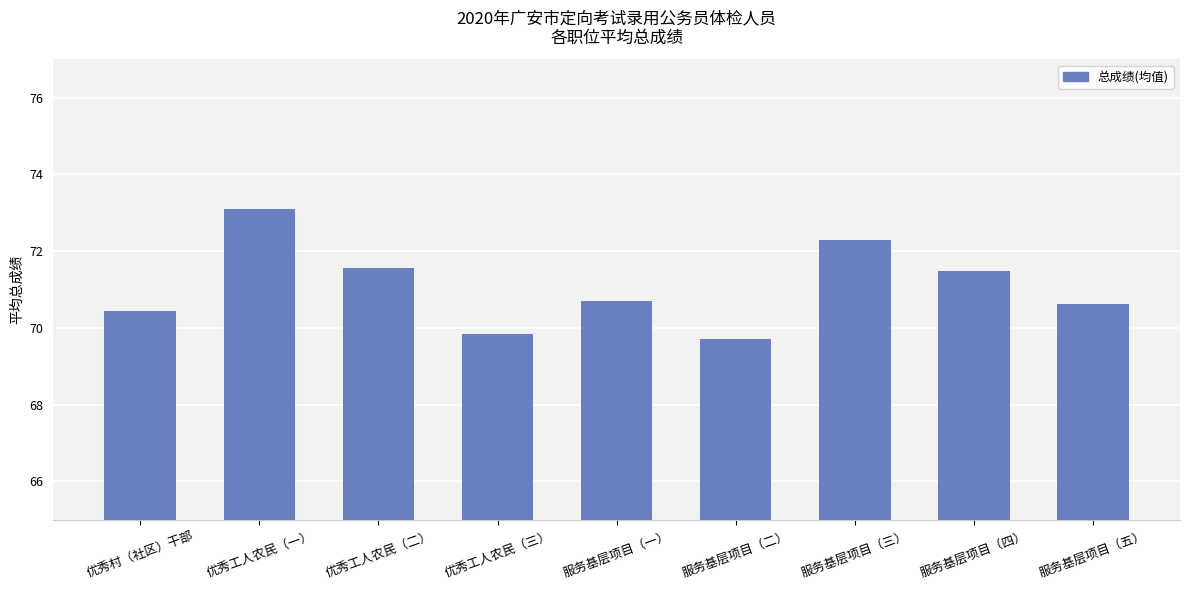

Count the number of categories in the chart.

9